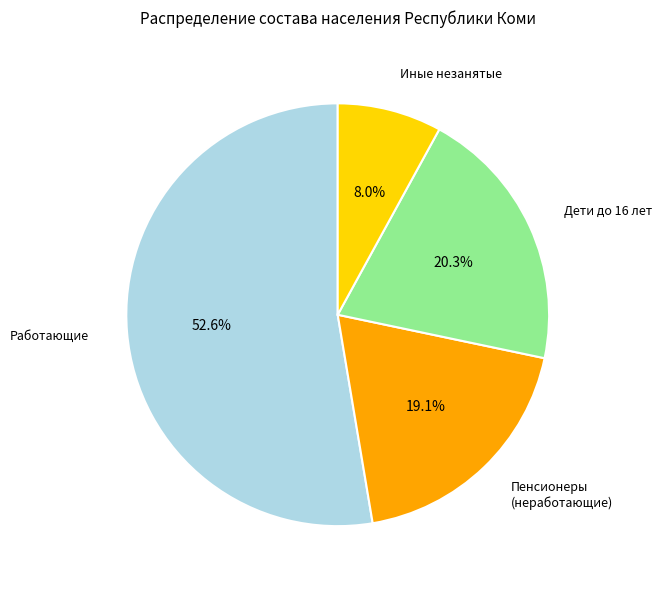

Is there a majority slice in this chart?

Yes